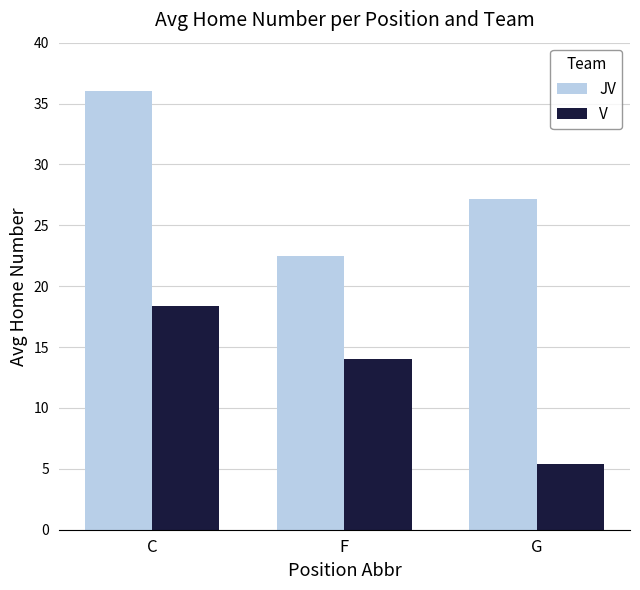

Rank the series at G from highest to lowest value.

JV, V